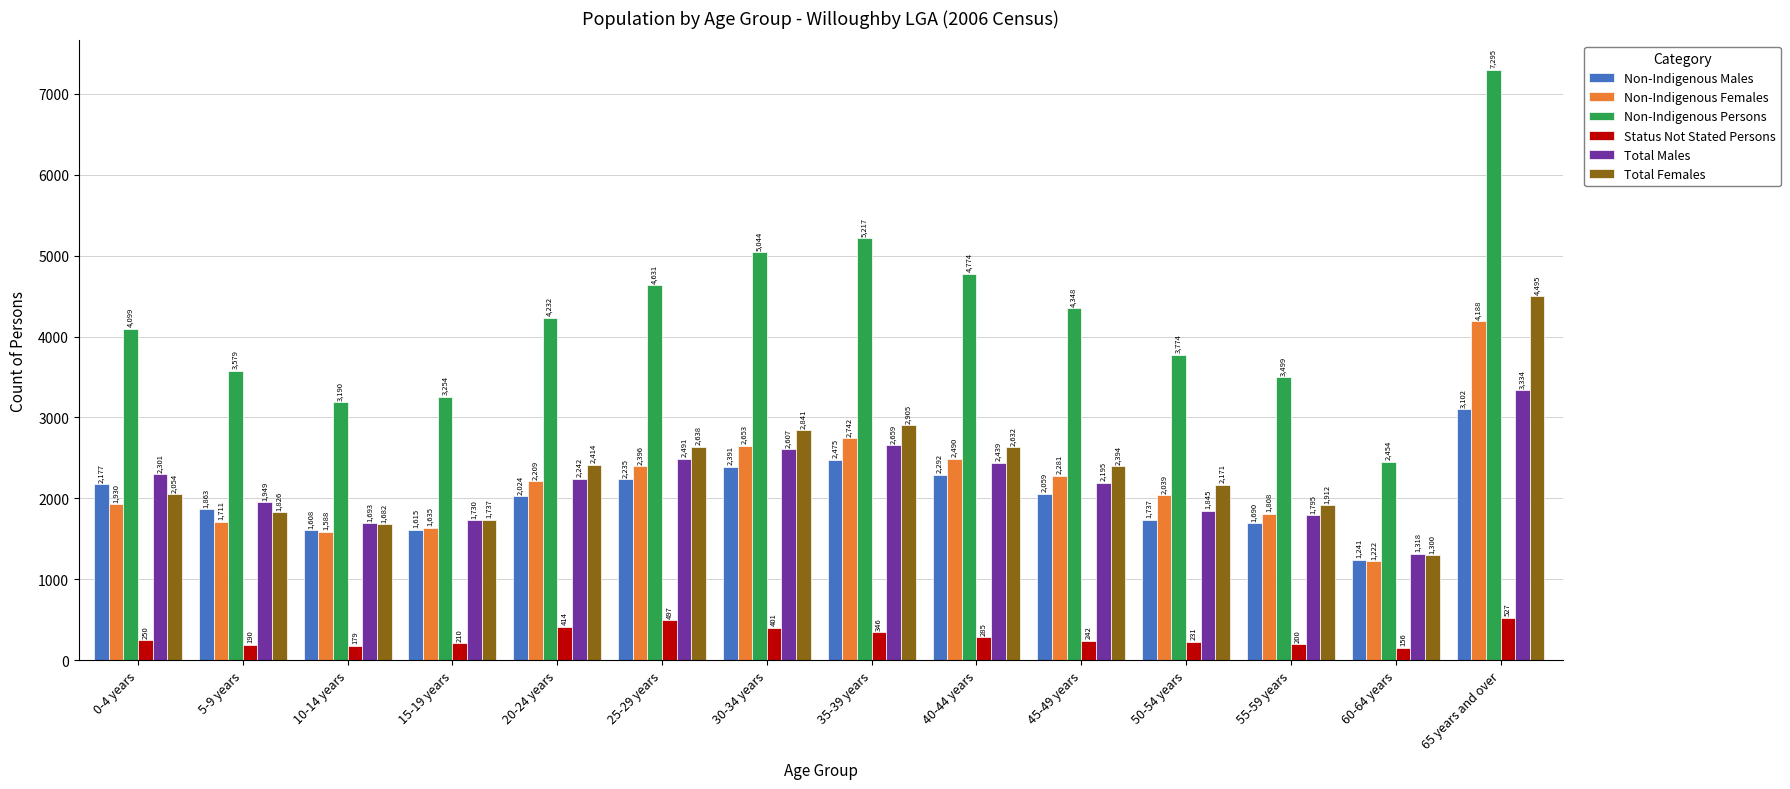

True or false: Non-Indigenous Persons has a value of 2831 at 35-39 years.

False